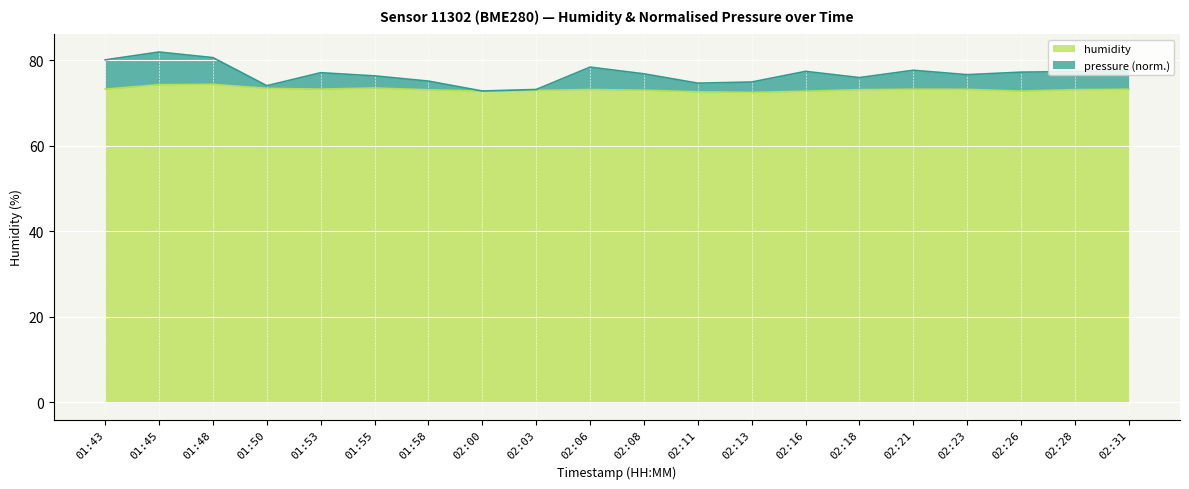

What position from the right is 02:13?

8